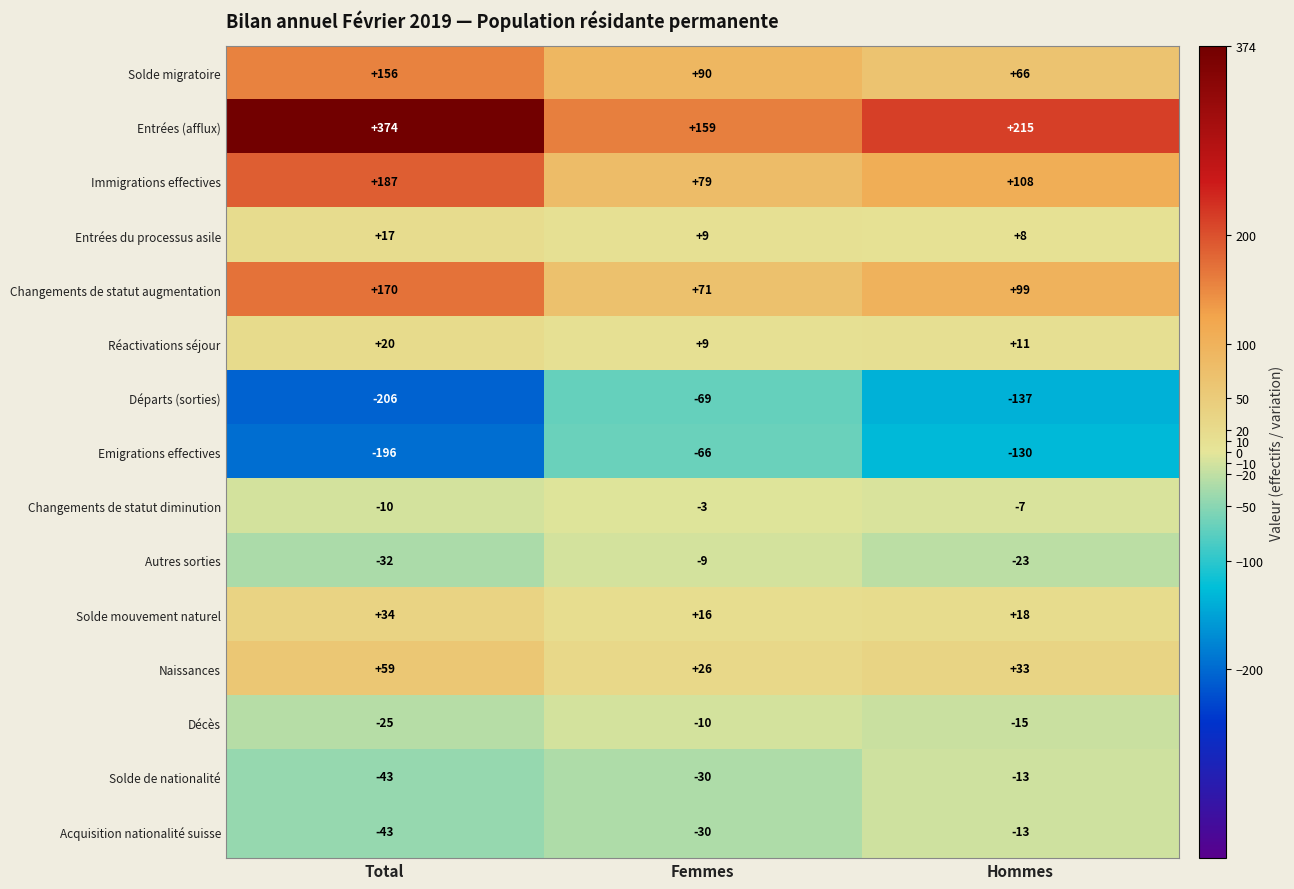

List the labels in order of Immigrations effectives value, smallest first.

Femmes, Hommes, Total